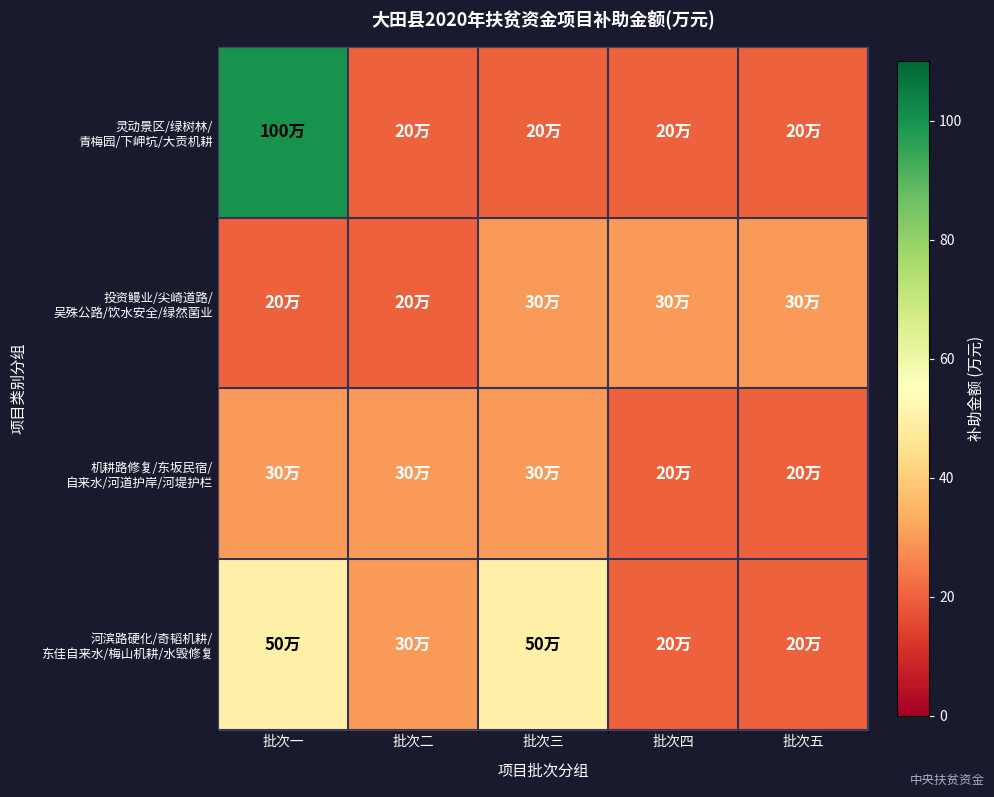

At how many categories does at least one series exceed 47?

2